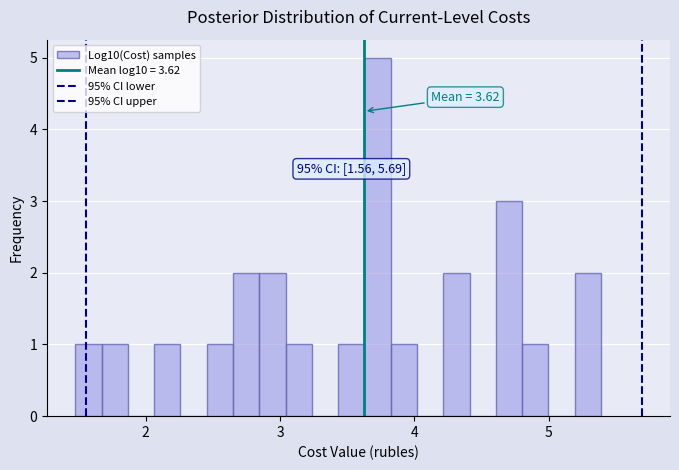

Read against the x-axis, roughly where is the centre of the tallest bar?

3.7